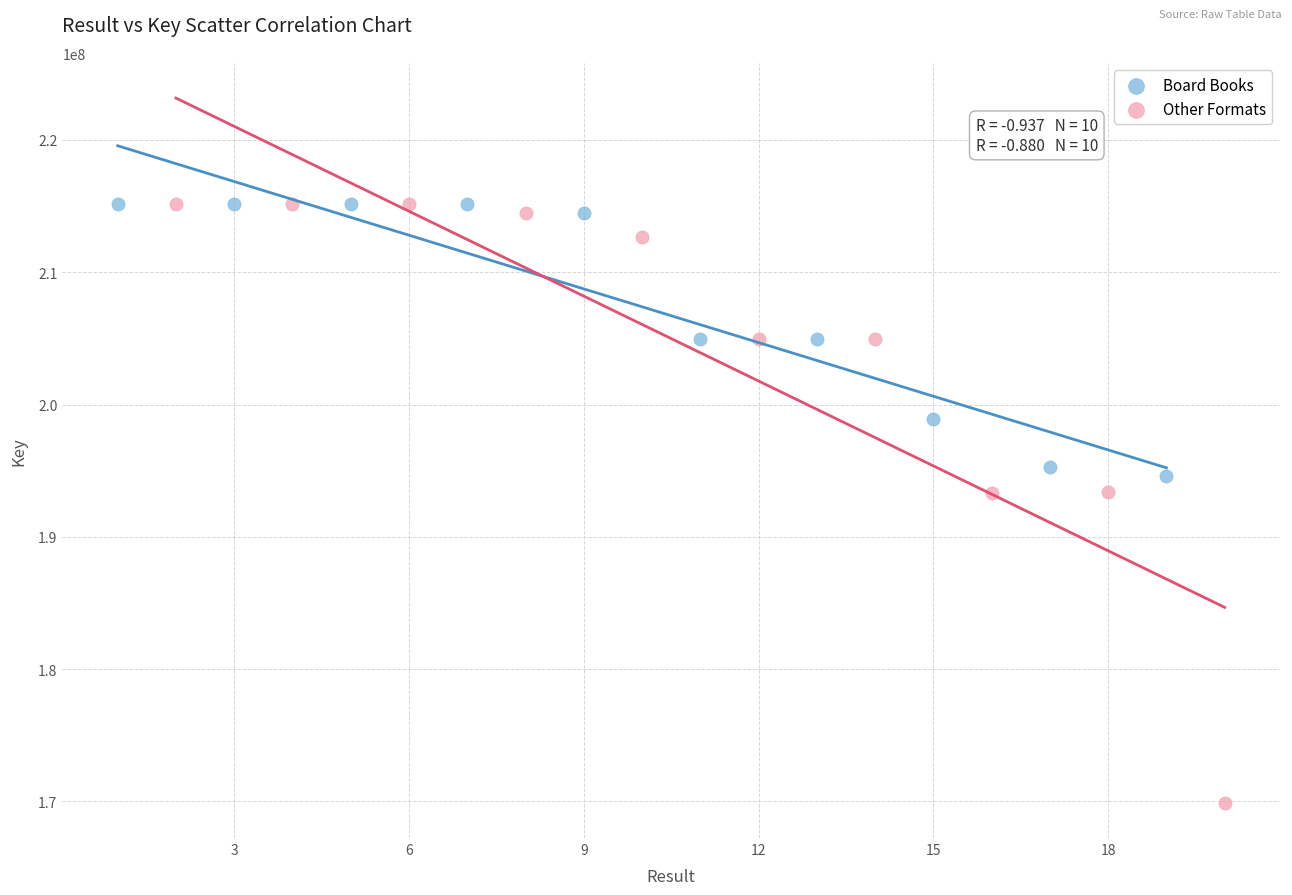

Which series has the largest Y range (max minus min)?

Other Formats